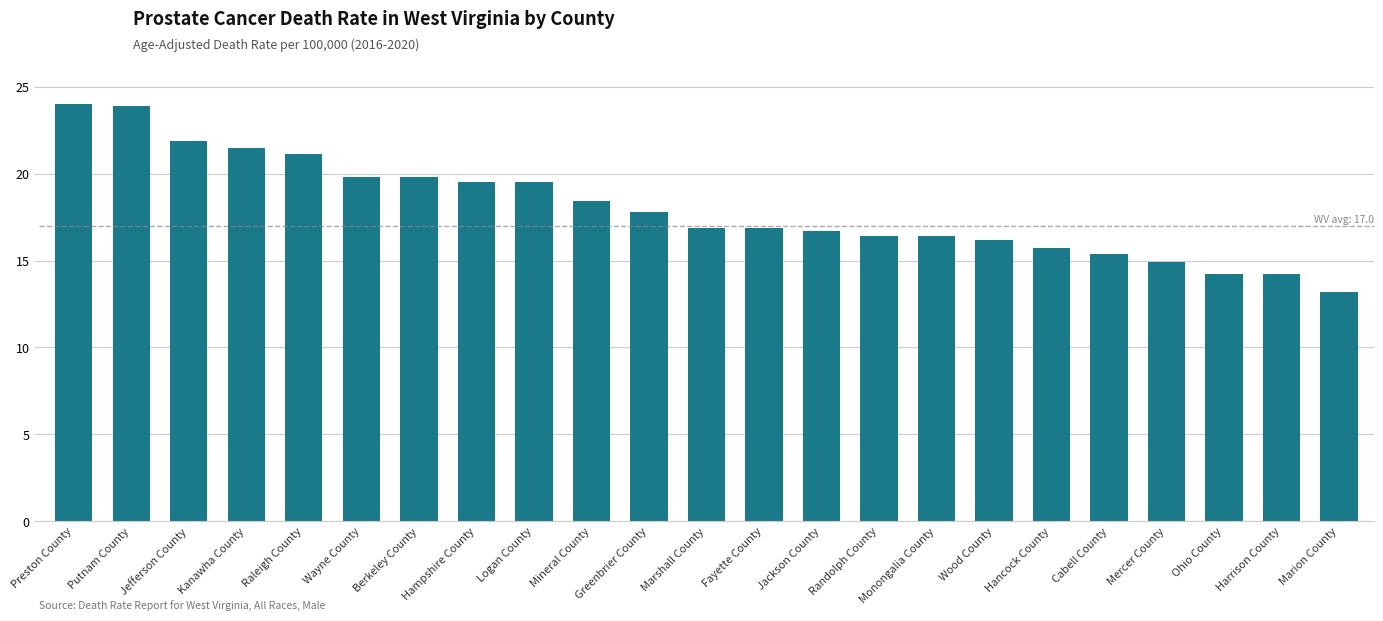

Approximately how many times larger is the value at Berkeley County compared to Jackson County?

1.2